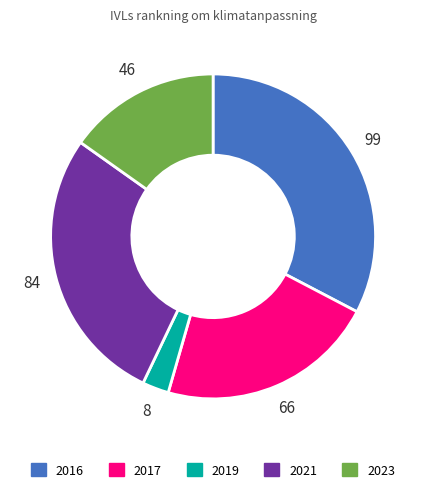

Count the number of slices in the pie.

5